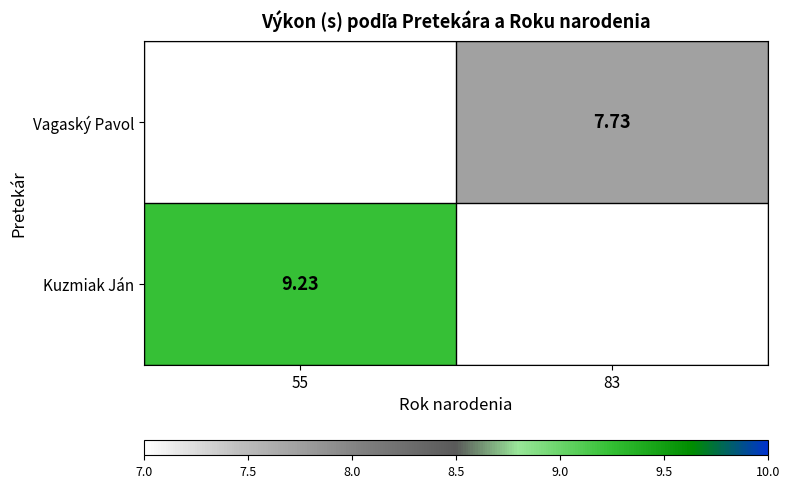

Is the value of Kuzmiak Ján at 55 greater than the value of Vagaský Pavol at 83?

Yes